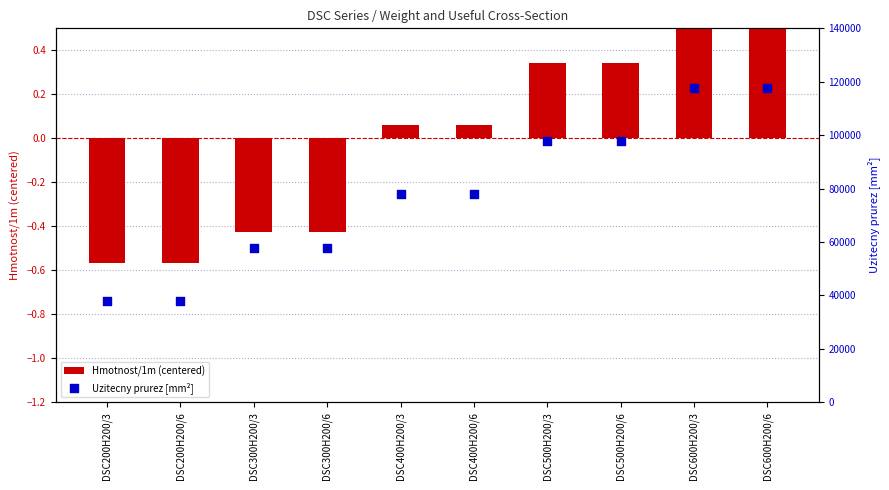

Which series has the widest spread of Y values?

Uzitecny prurez [mm²]